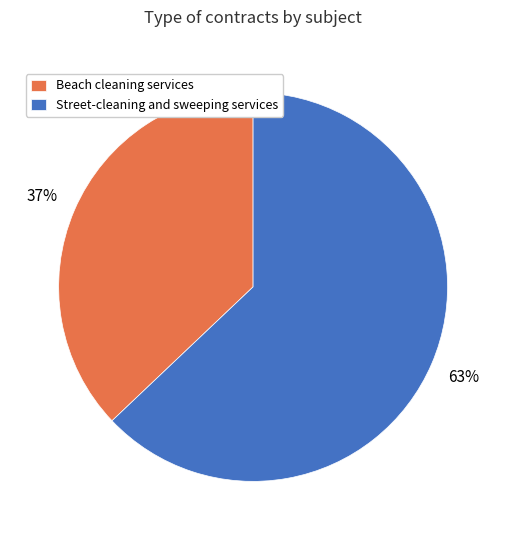

Which category has the biggest portion of the pie?

Street-cleaning and sweeping services